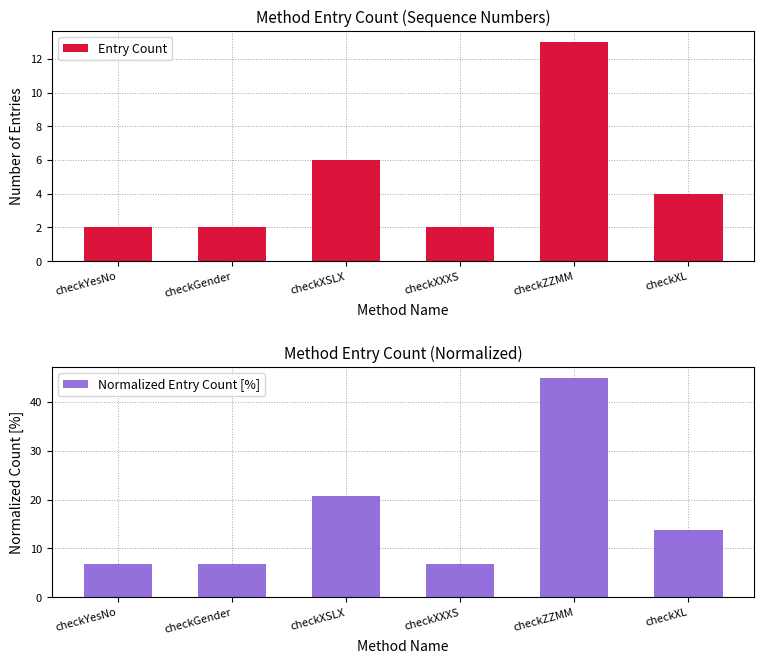

How many categories are shown in the chart?

6